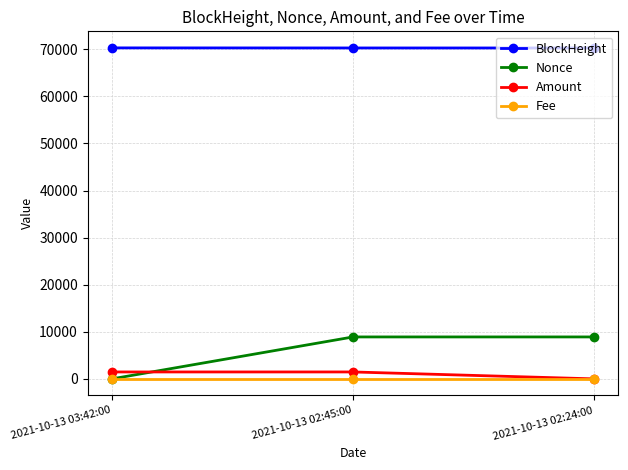

Which series has the largest range (max minus min)?

Nonce